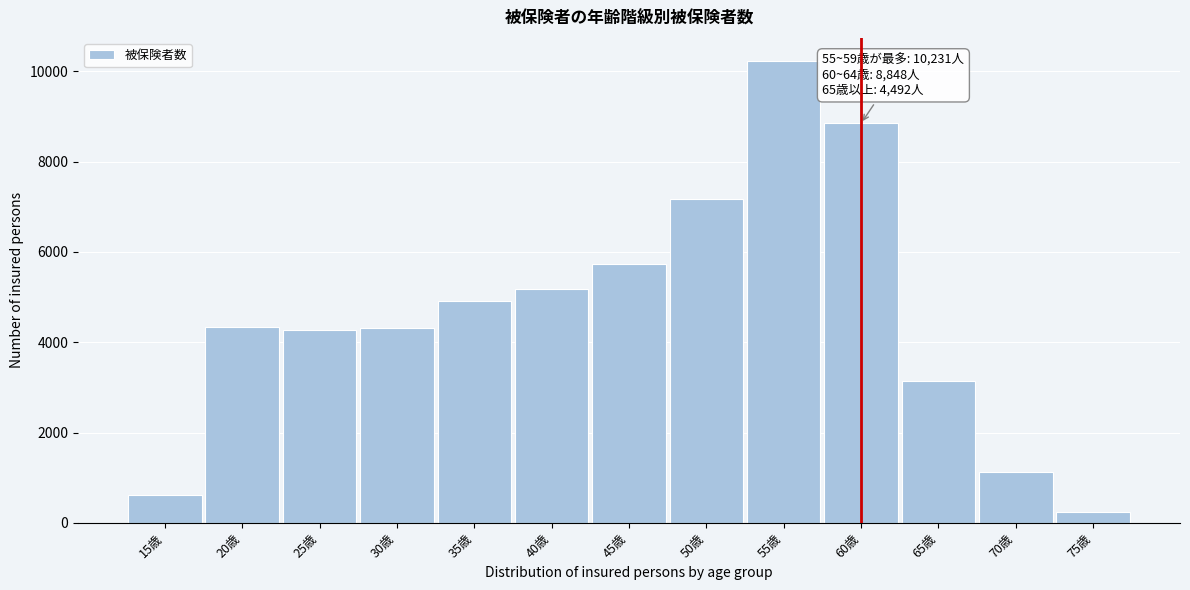

Read the value at 45歳, to the nearest 100.

5700